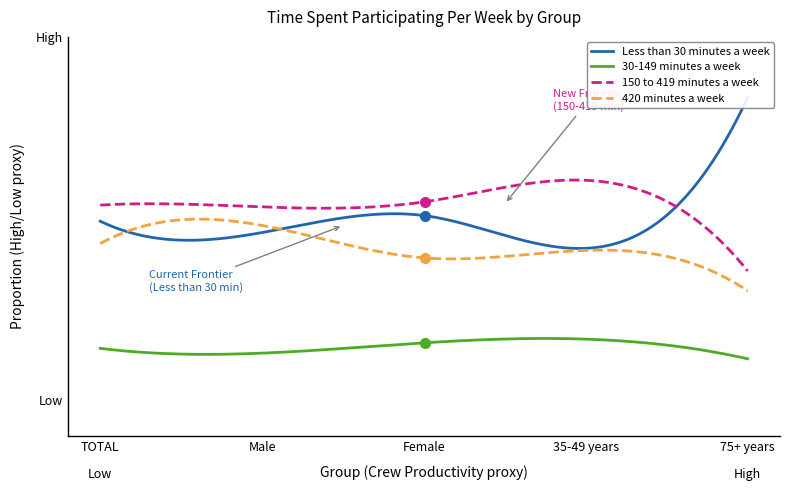

What are all the series names shown in the legend?

Less than 30 minutes a week, 30-149 minutes a week, 150 to 419 minutes a week, 420 minutes a week